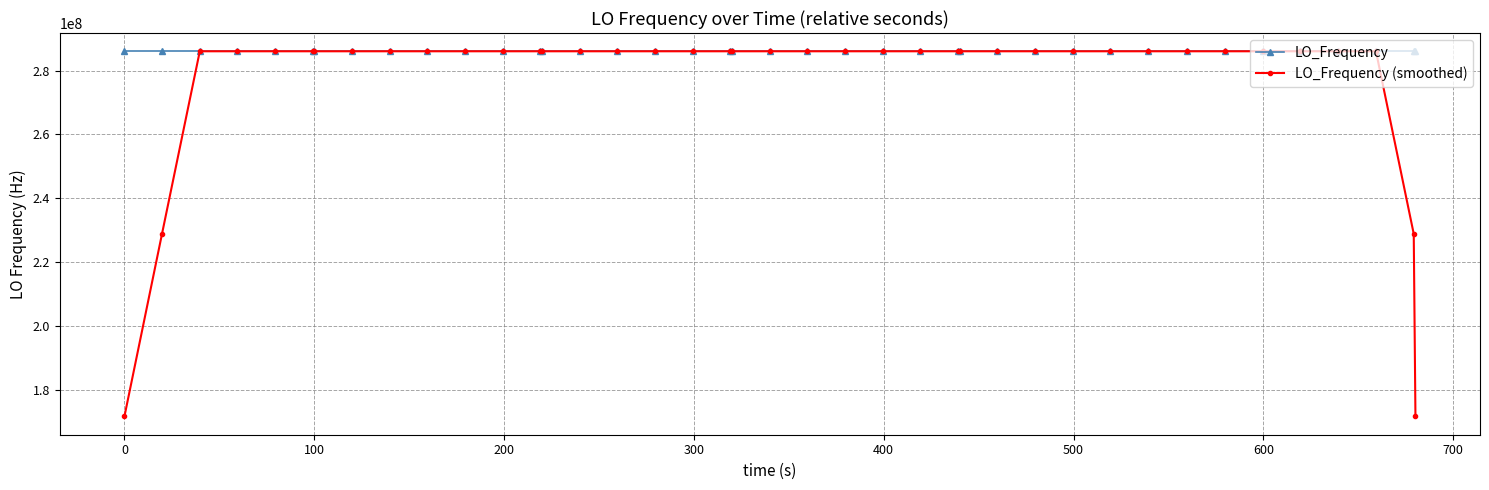

What is the difference between the maximum and second lowest values in the LO_Frequency series?

5.8